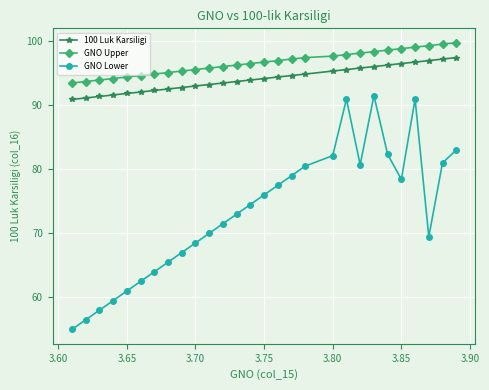

What is the smallest value displayed?

55.0